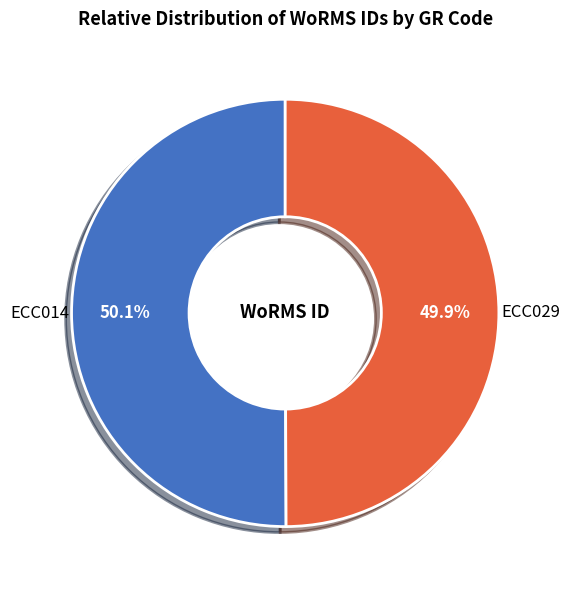

To the nearest percent, what percentage of the pie is ECC014?

50%